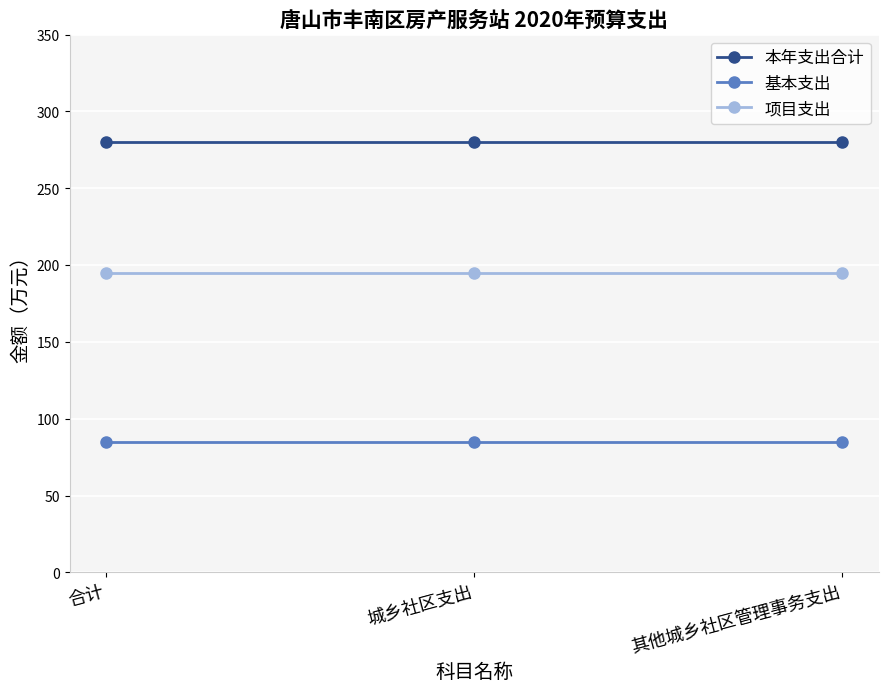

Is the value of 本年支出合计 at 合计 greater than the value of 项目支出 at 其他城乡社区管理事务支出?

Yes